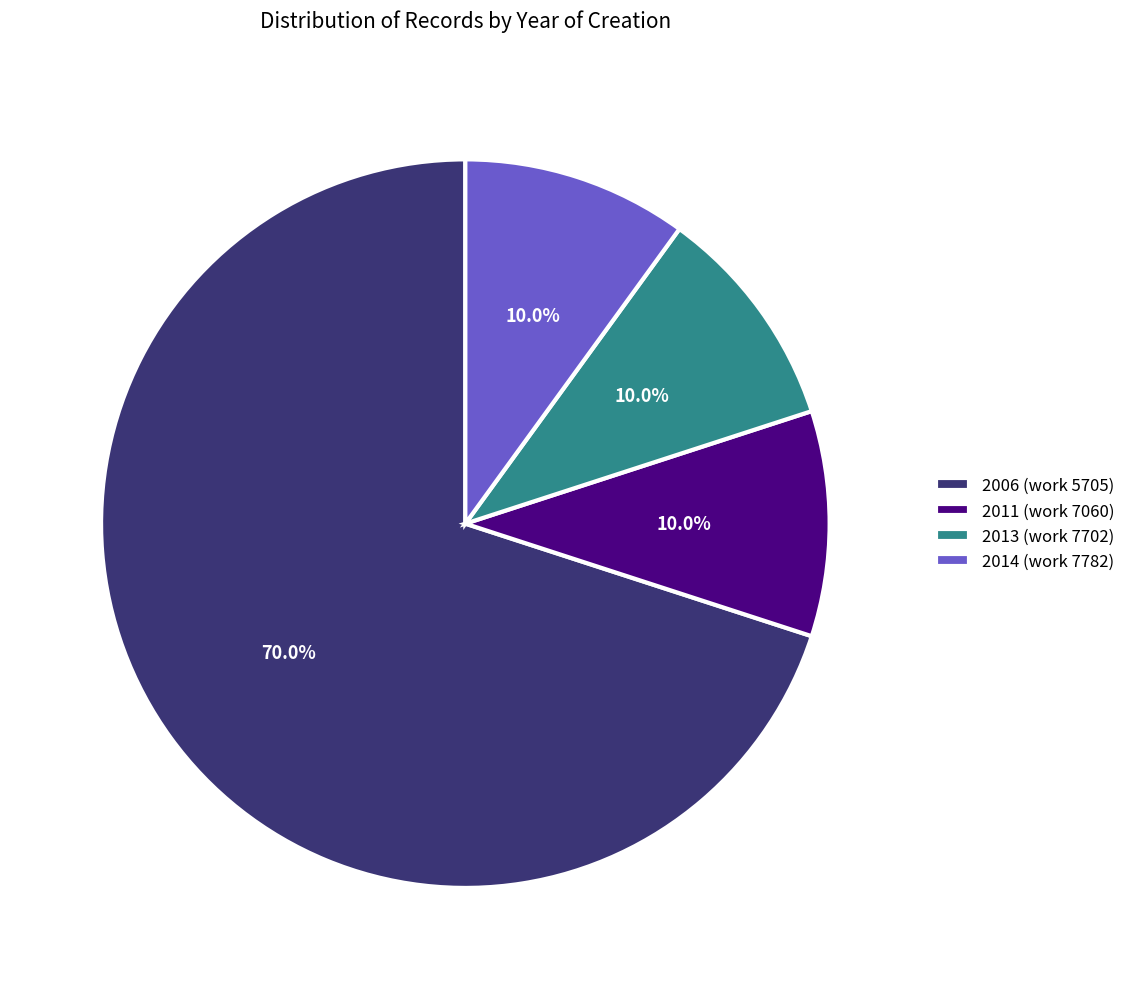

What is the ratio of the value at 2014 (work 7782) to the value at 2013 (work 7702)?

1.0